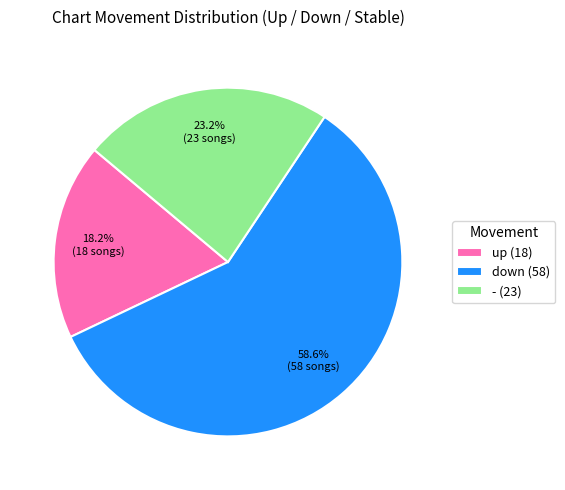

The down slice represents 28% of the pie. True or false?

False